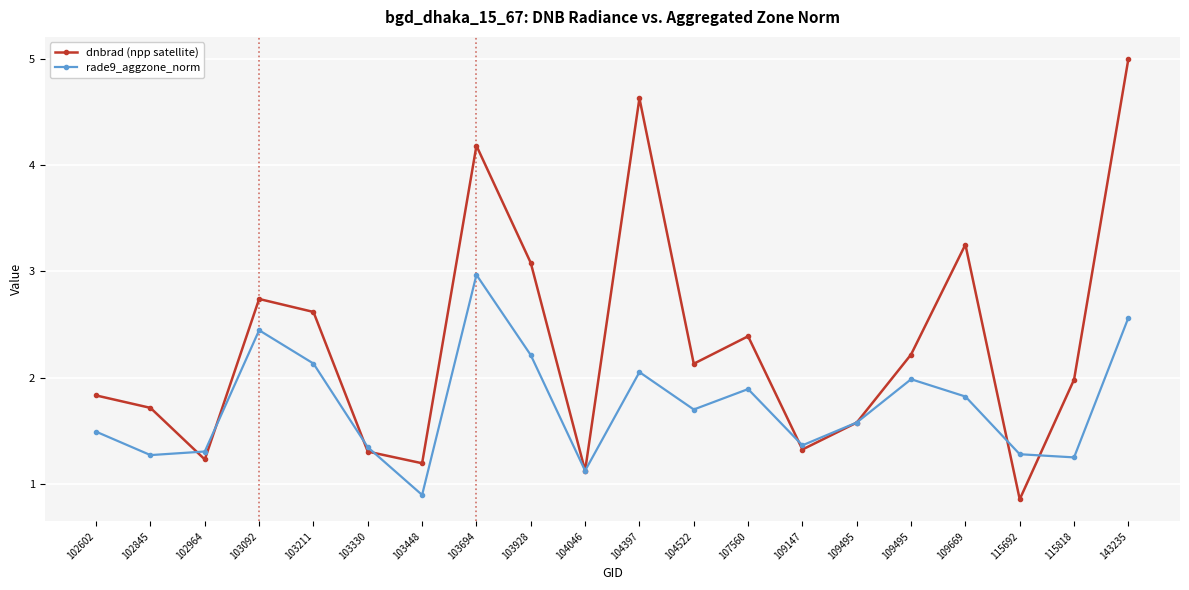

How many series are shown in this chart?

2